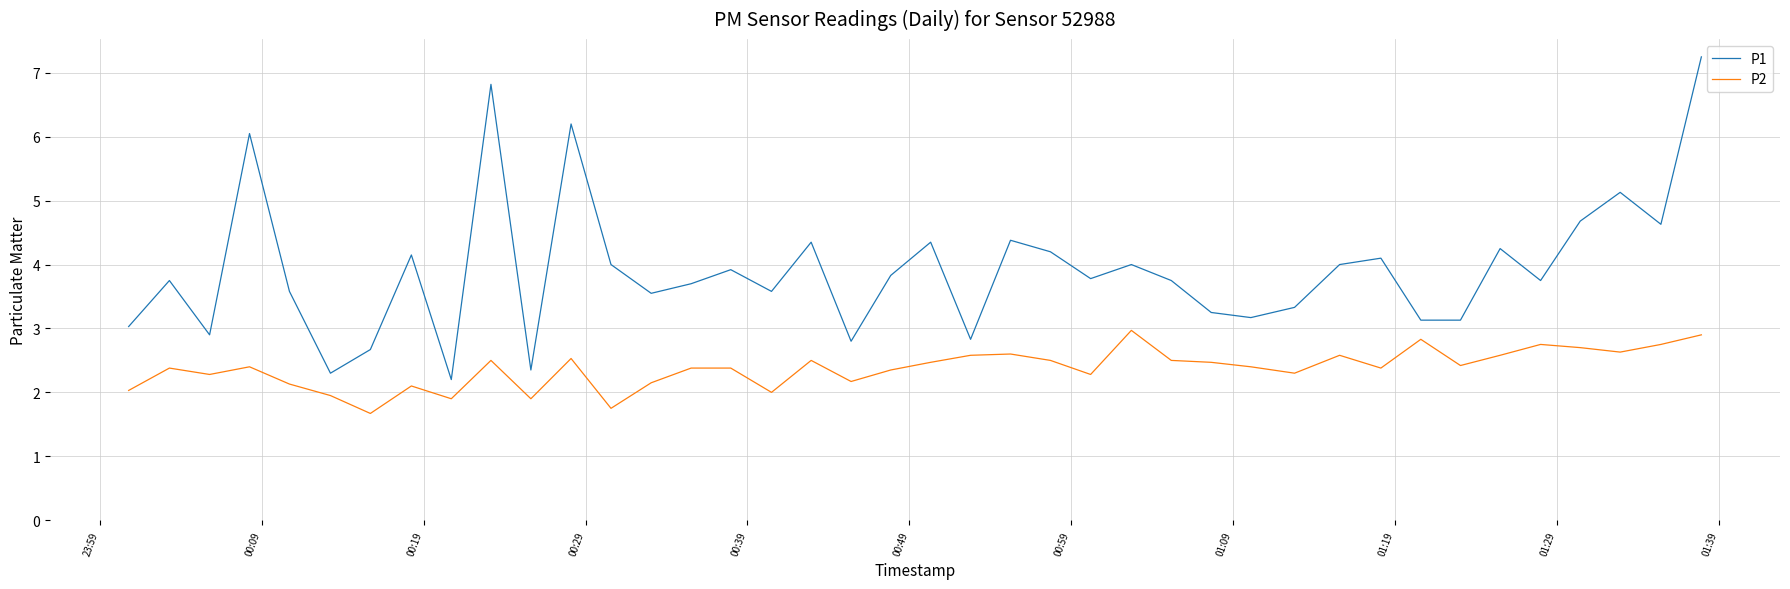

List the series in order of their peak value, highest first.

P1, P2